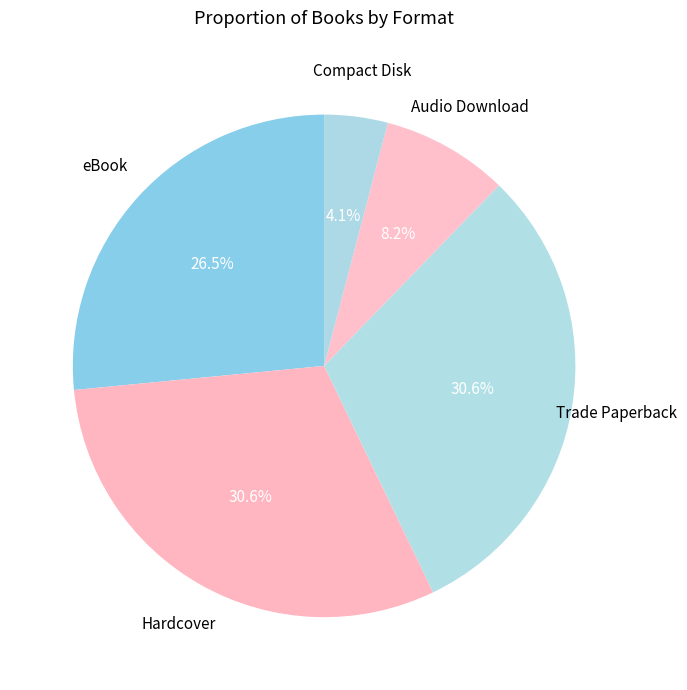

What is the smallest slice in the pie chart?

Compact Disk